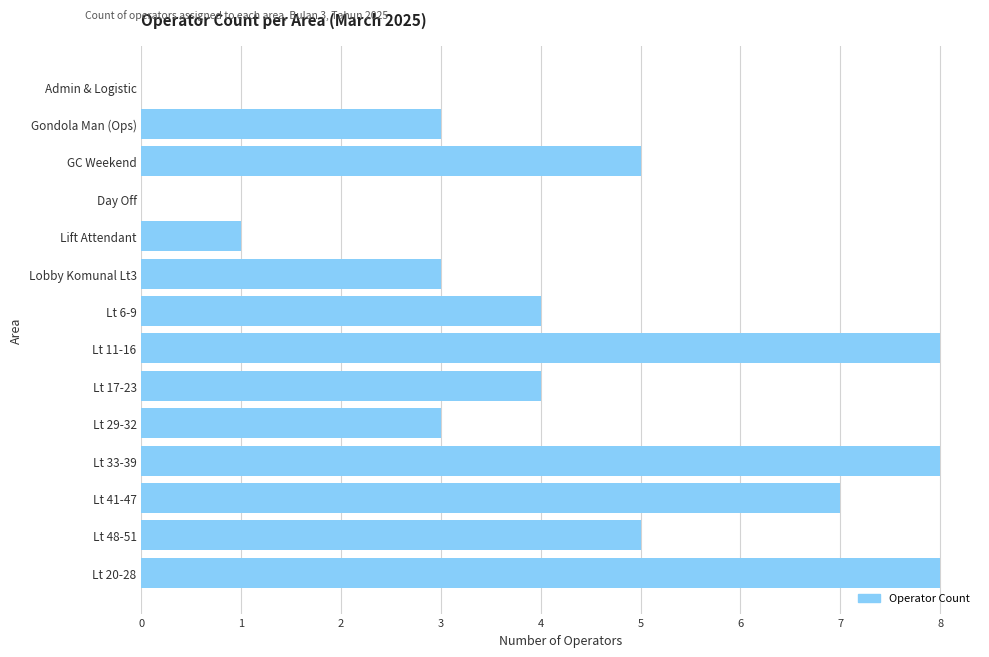

Reading bottom to top, list all the values displayed in this chart.

Lt 20-28=8	Lt 48-51=5	Lt 41-47=7	Lt 33-39=8	Lt 29-32=3	Lt 17-23=4	Lt 11-16=8	Lt 6-9=4	Lobby Komunal Lt3=3	Lift Attendant=1	Day Off=0	GC Weekend=5	Gondola Man (Ops)=3	Admin & Logistic=0